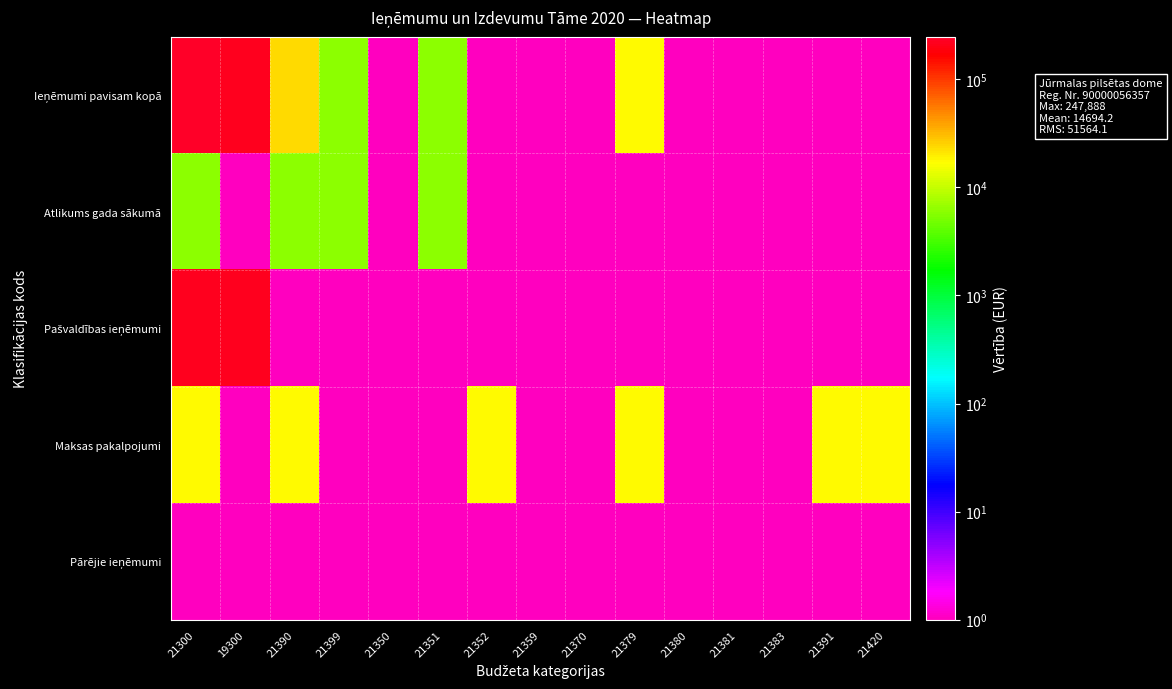

At how many categories does at least one series exceed 97036?

2